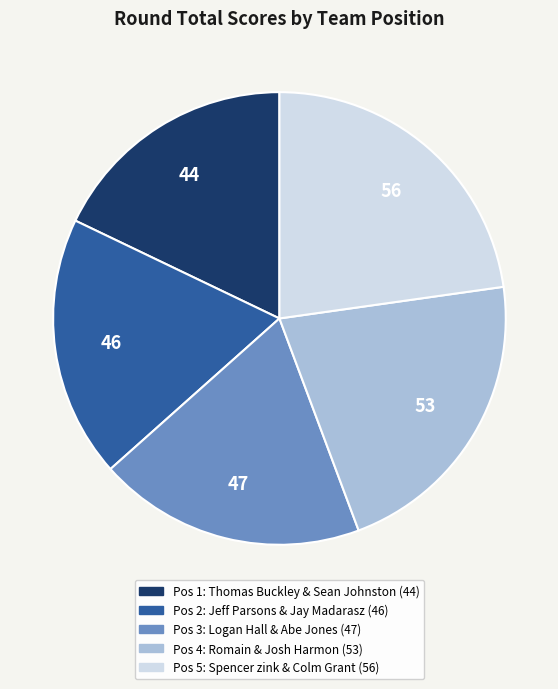

Is there a majority slice in this chart?

No